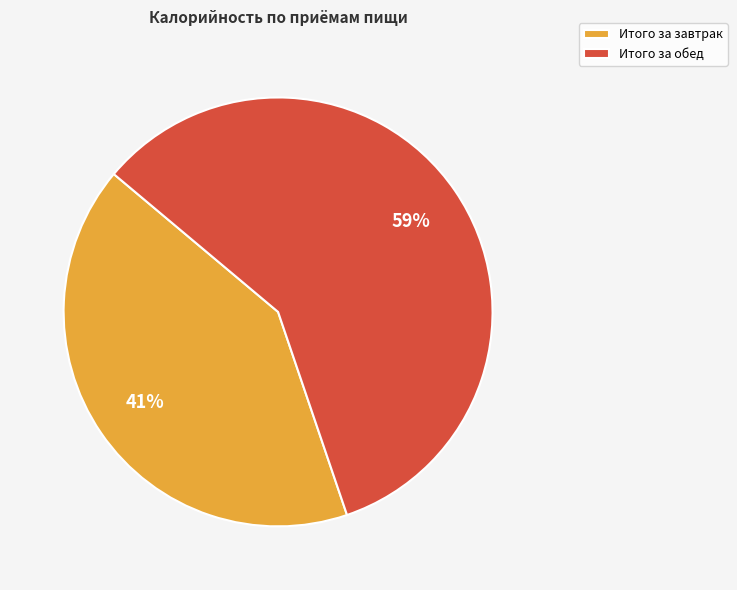

Is the sum of Итого за завтрак and Итого за обед greater than half?

Yes